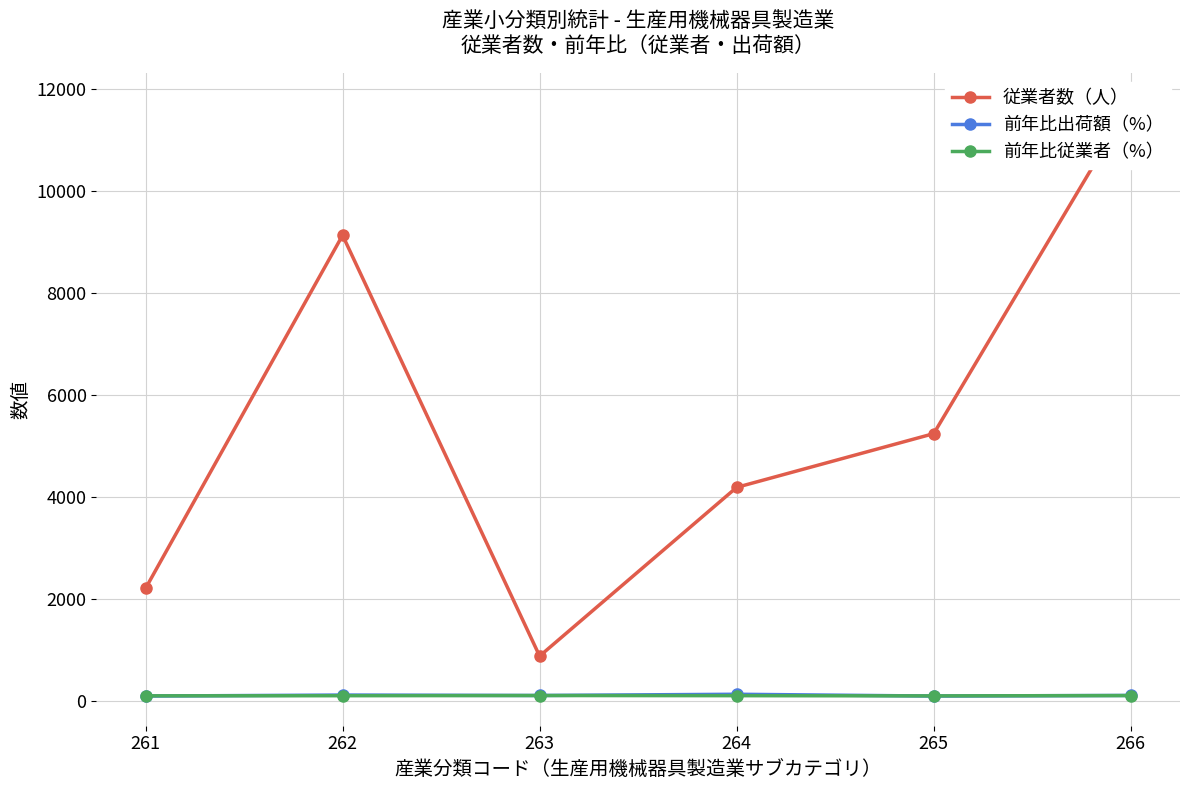

At how many categories does at least one series exceed 8565?

2